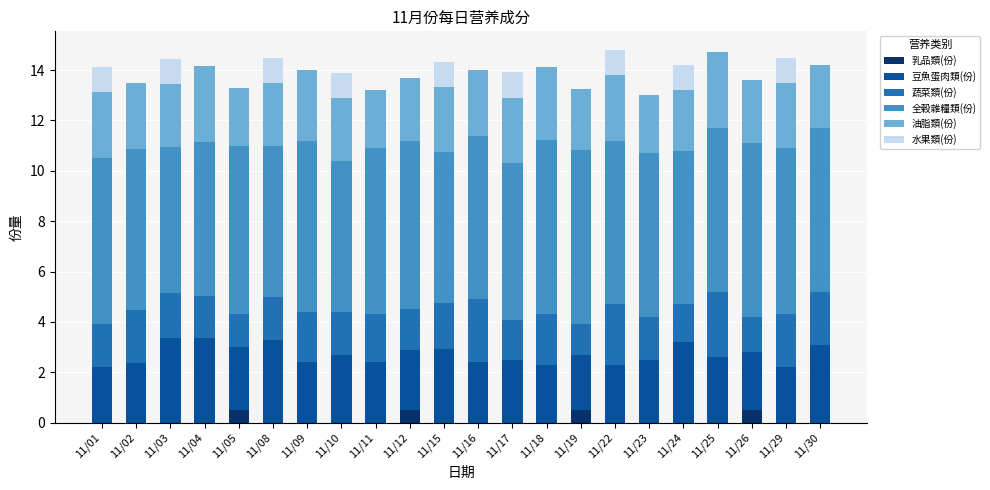

The 乳品類(份) series shows 0.0 at 11/02. True or false?

True